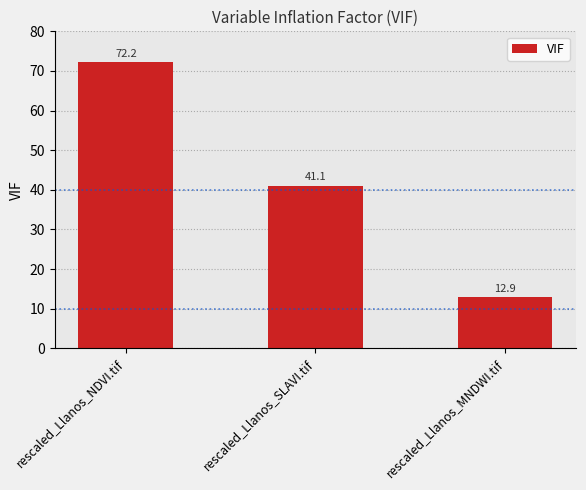

What is the sum of the values at rescaled_Llanos_NDVI.tif and rescaled_Llanos_SLAVI.tif?

113.2